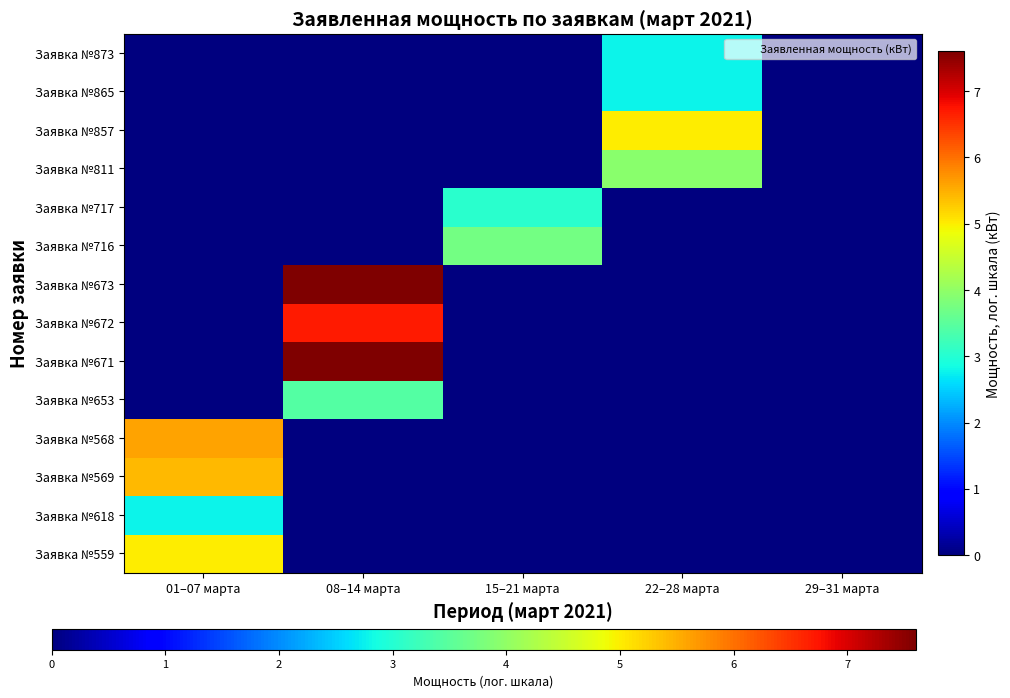

Reading left to right, transcribe all the data shown in this chart.

Заявка №559: 01–07 марта=5.0	08–14 марта=0.0	15–21 марта=0.0	22–28 марта=0.0	29–31 марта=0.0
Заявка №618: 01–07 марта=2.8	08–14 марта=0.0	15–21 марта=0.0	22–28 марта=0.0	29–31 марта=0.0
Заявка №569: 01–07 марта=5.4	08–14 марта=0.0	15–21 марта=0.0	22–28 марта=0.0	29–31 марта=0.0
Заявка №568: 01–07 марта=5.6	08–14 марта=0.0	15–21 марта=0.0	22–28 марта=0.0	29–31 марта=0.0
Заявка №653: 01–07 марта=0.0	08–14 марта=3.4	15–21 марта=0.0	22–28 марта=0.0	29–31 марта=0.0
Заявка №671: 01–07 марта=0.0	08–14 марта=7.6	15–21 марта=0.0	22–28 марта=0.0	29–31 марта=0.0
Заявка №672: 01–07 марта=0.0	08–14 марта=6.7	15–21 марта=0.0	22–28 марта=0.0	29–31 марта=0.0
Заявка №673: 01–07 марта=0.0	08–14 марта=7.6	15–21 марта=0.0	22–28 марта=0.0	29–31 марта=0.0
Заявка №716: 01–07 марта=0.0	08–14 марта=0.0	15–21 марта=3.7	22–28 марта=0.0	29–31 марта=0.0
Заявка №717: 01–07 марта=0.0	08–14 марта=0.0	15–21 марта=3.0	22–28 марта=0.0	29–31 марта=0.0
Заявка №811: 01–07 марта=0.0	08–14 марта=0.0	15–21 марта=0.0	22–28 марта=3.9	29–31 марта=0.0
Заявка №857: 01–07 марта=0.0	08–14 марта=0.0	15–21 марта=0.0	22–28 марта=5.0	29–31 марта=0.0
Заявка №865: 01–07 марта=0.0	08–14 марта=0.0	15–21 марта=0.0	22–28 марта=2.8	29–31 марта=0.0
Заявка №873: 01–07 марта=0.0	08–14 марта=0.0	15–21 марта=0.0	22–28 марта=2.8	29–31 марта=0.0